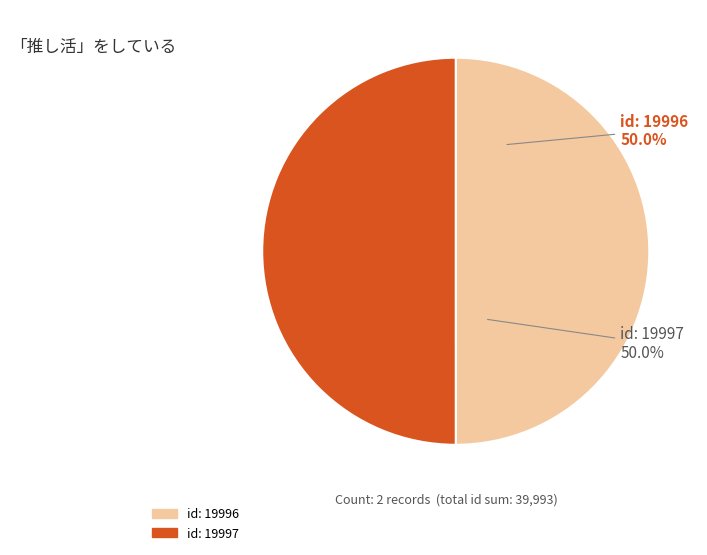

Do id: 19997 and id: 19996 together represent more than half of the pie?

Yes